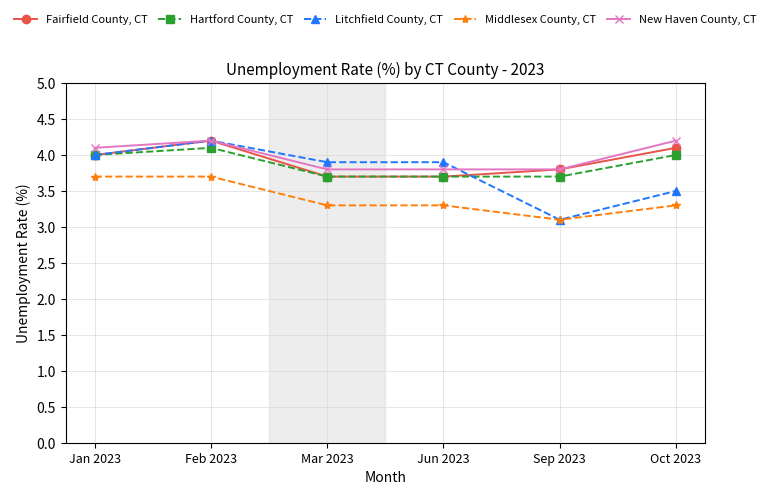

What is the maximum value shown in the chart?

4.2